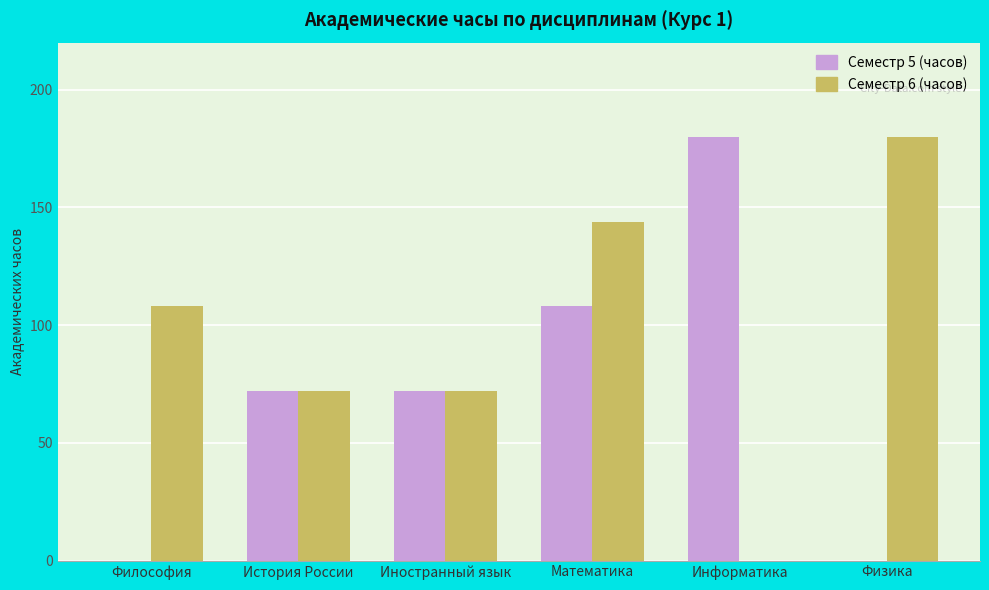

At which category is the sum across all series the highest?

Математика